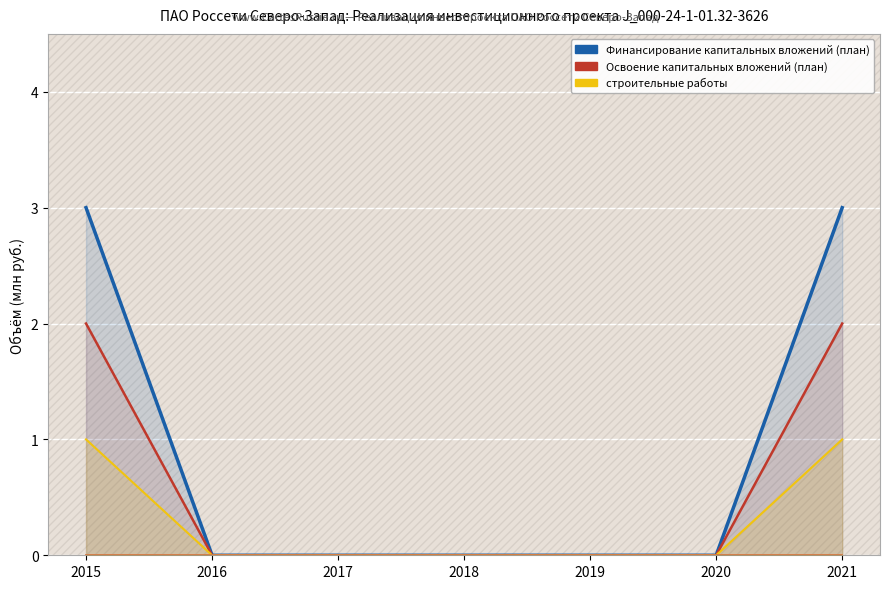

Which category has the highest value in the прочие затраты series?

2015